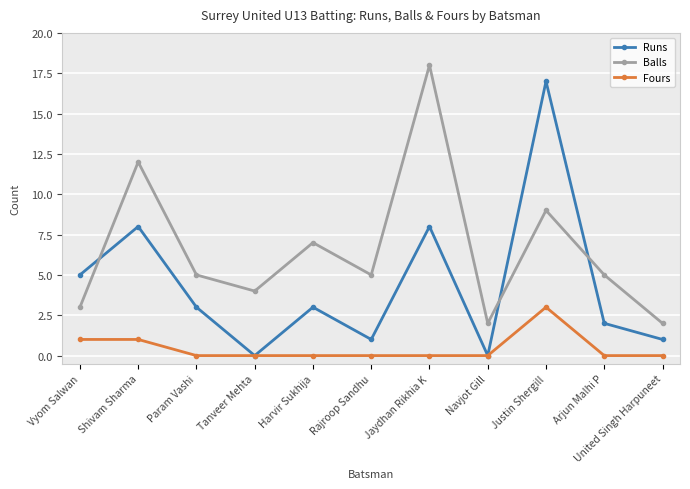

What is the value of the Runs point at the 6th from the left?

1